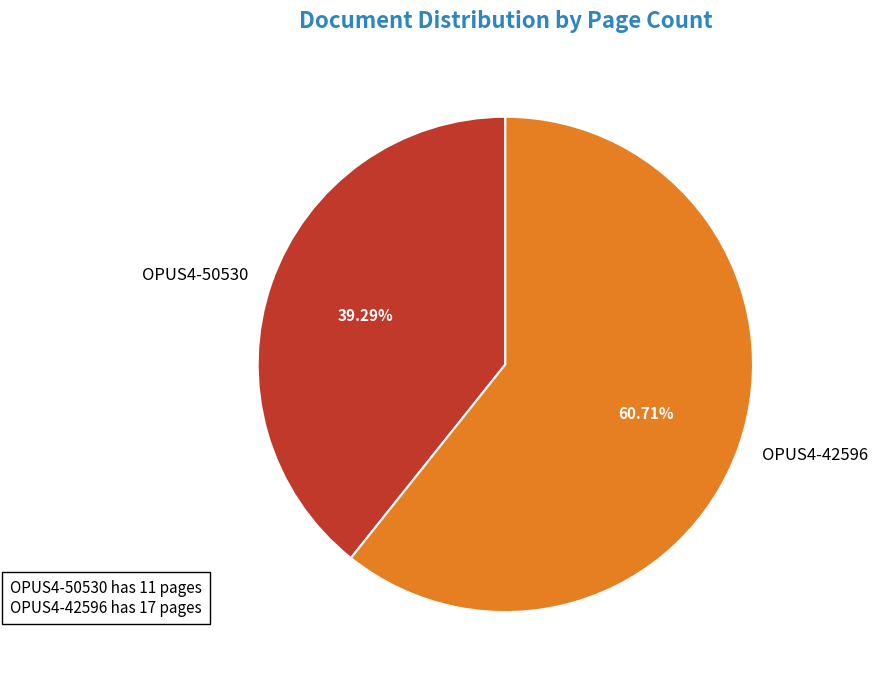

To the nearest percent, what portion does OPUS4-50530 represent?

39%